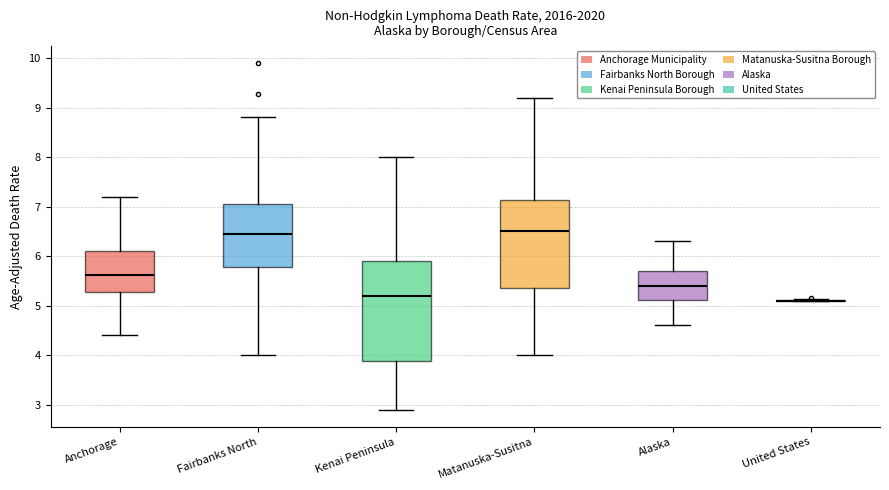

Where is the upper edge of the box for Matanuska-Susitna on the y-axis? The values are not printed on the chart, so give them approximately, as read against the axis.

7.1